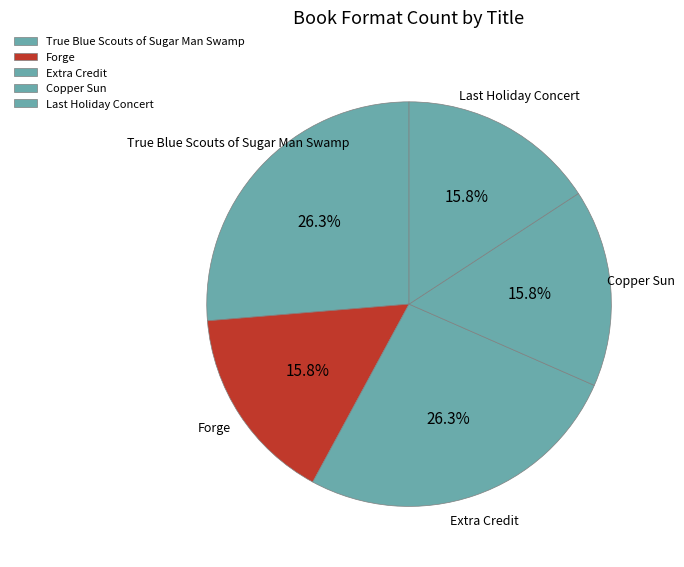

What portion of the pie excludes True Blue Scouts of Sugar Man Swamp?

73.7%